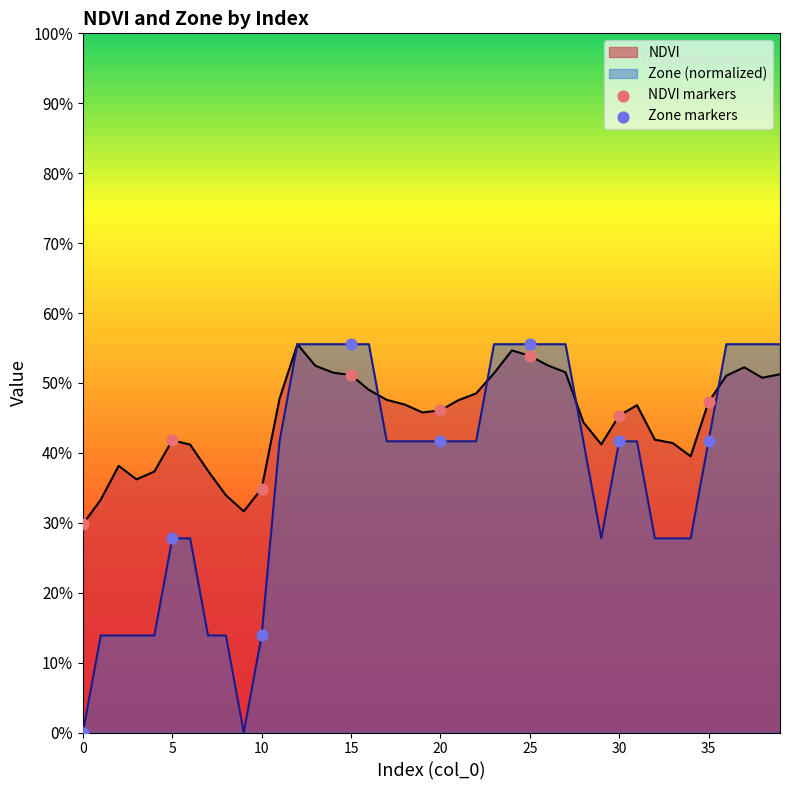

Which series has the largest total across all categories?

NDVI